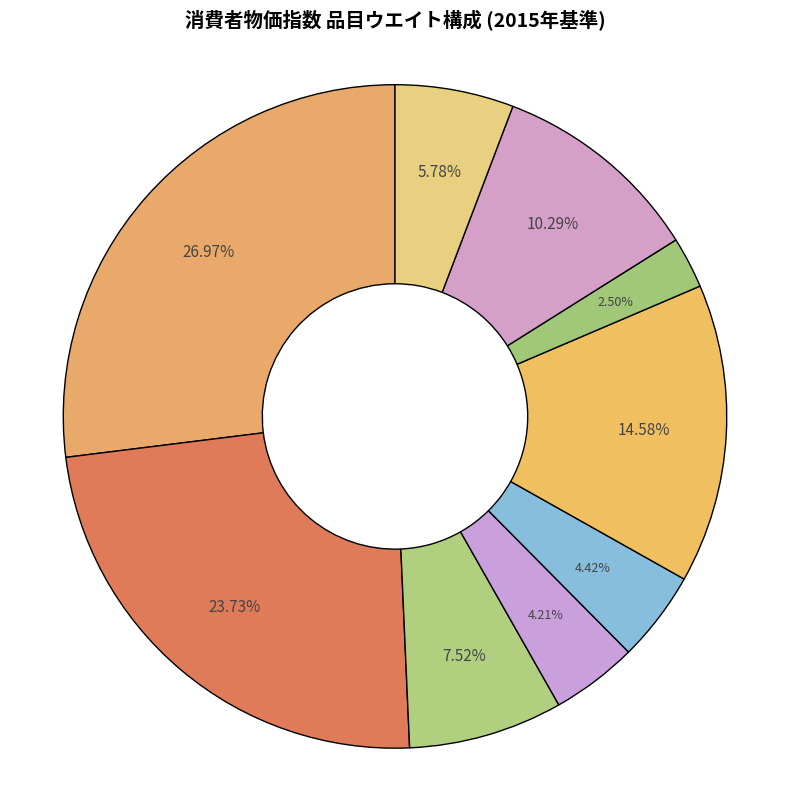

How many segments does this pie chart have?

9